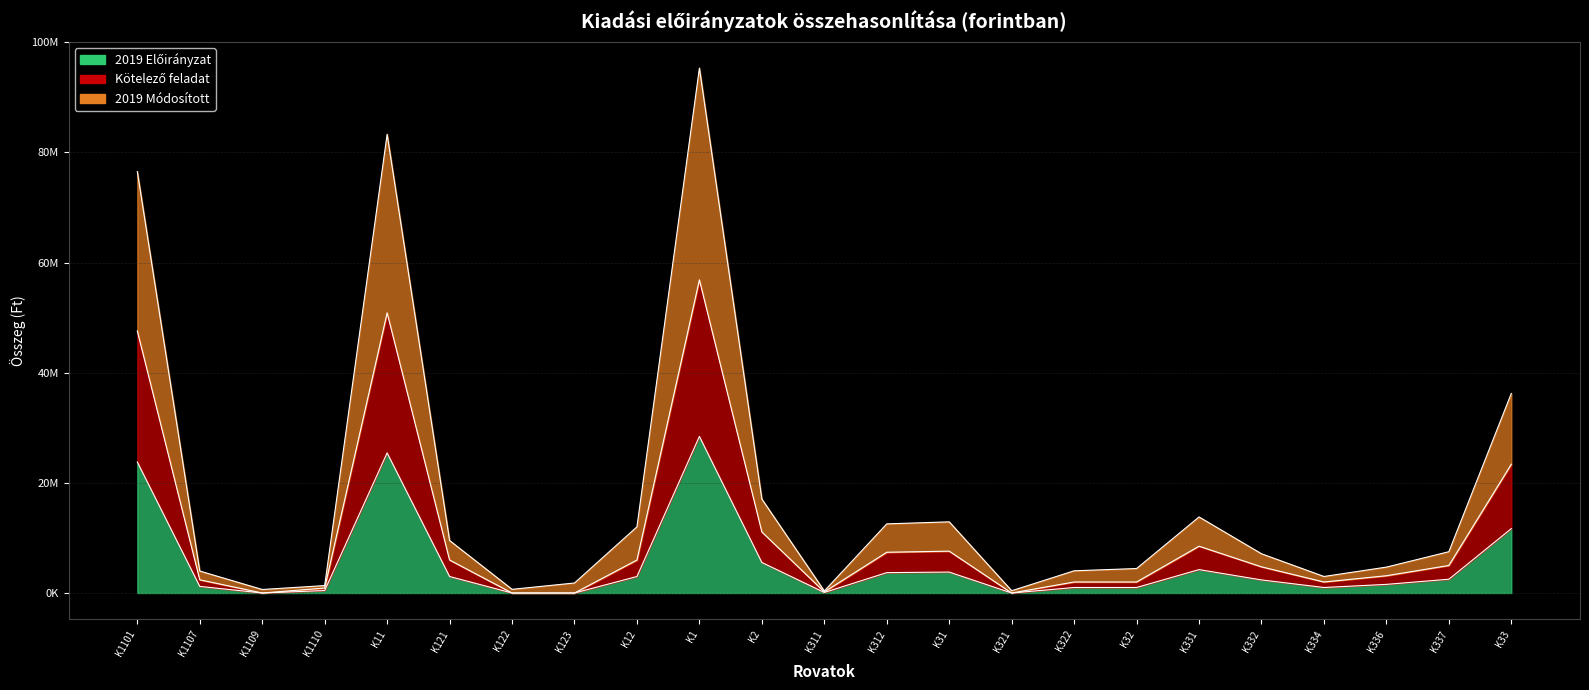

Count the number of data series in this chart.

3